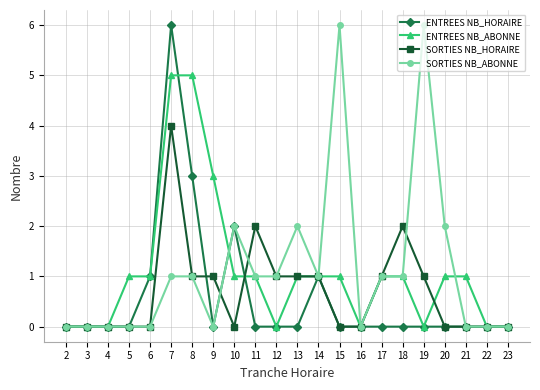

Does the chart have visible grid lines?

Yes